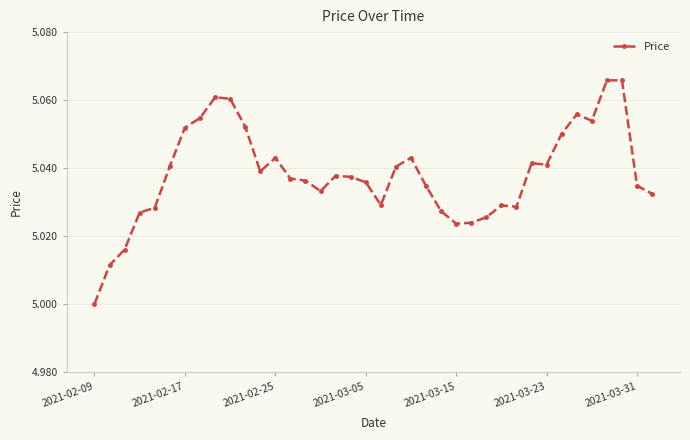

What is the sum of all values?

191.4